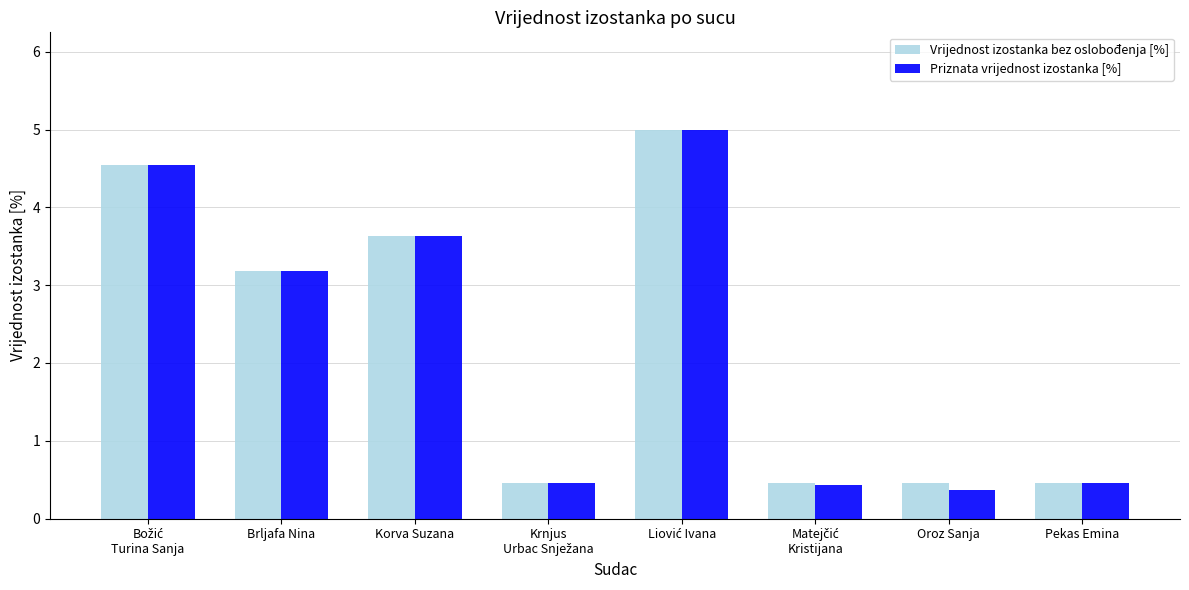

Which series has the widest spread of values?

Priznata vrijednost izostanka [%]